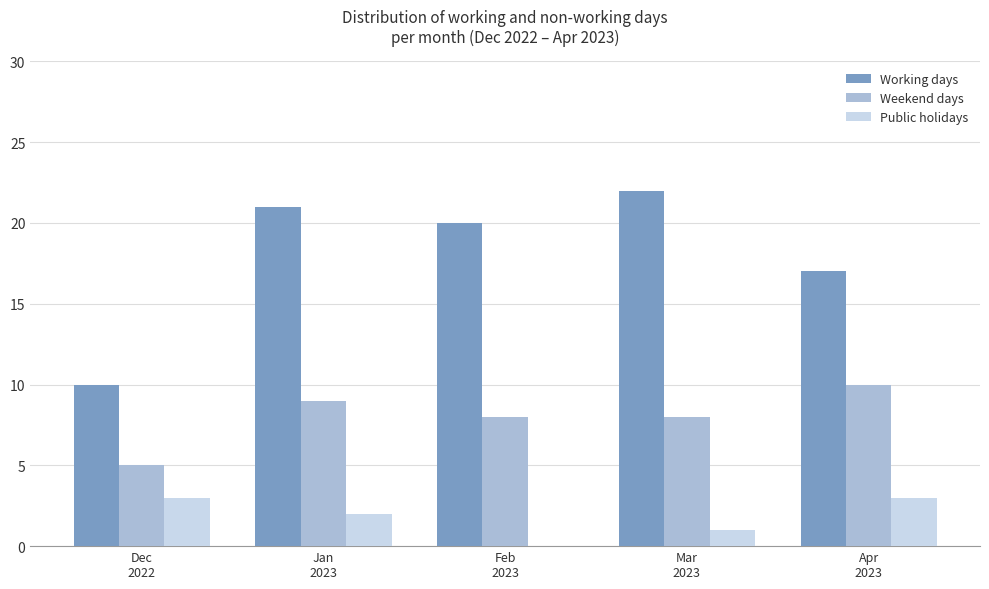

Does the chart contain stacked bars?

No